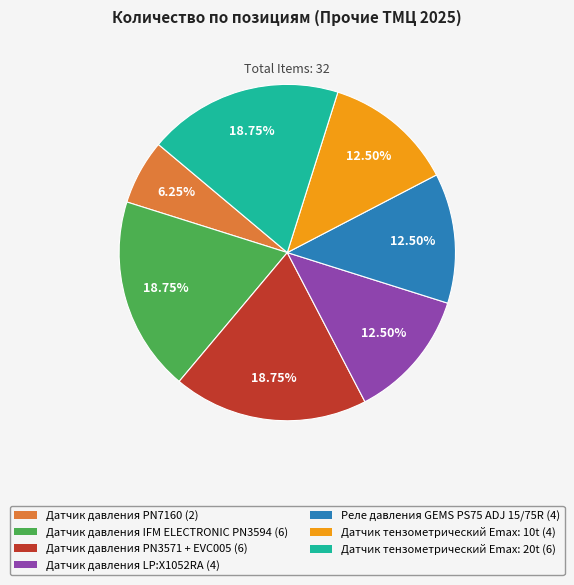

Do Датчик давления IFM ELECTRONIC PN3594 and Датчик давления PN3571 + EVC005 together represent more than half of the pie?

No